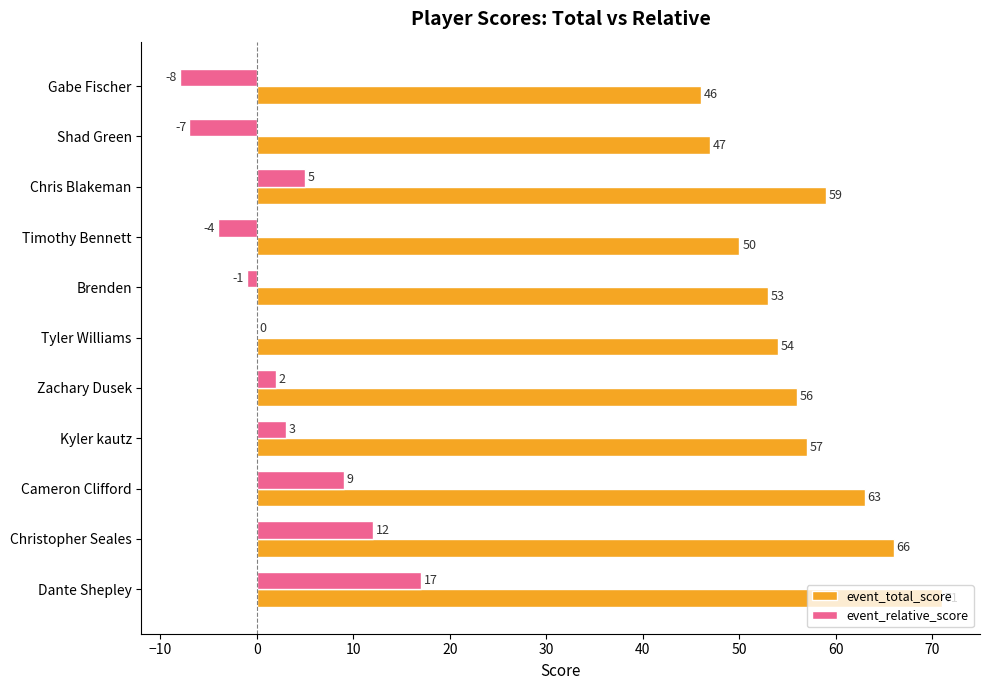

What is the greatest value displayed?

71